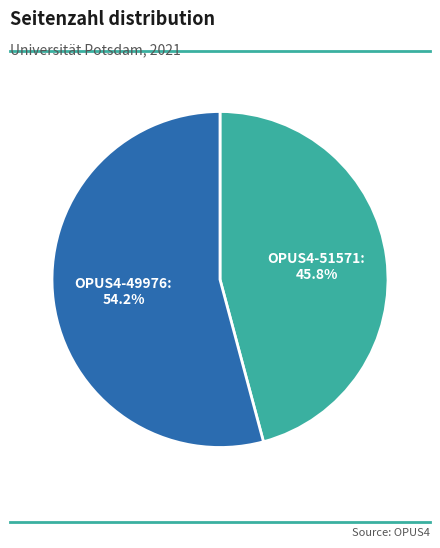

Is there a majority slice in this chart?

Yes